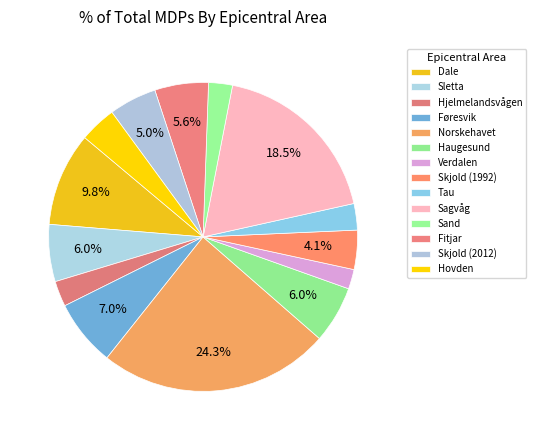

To the nearest percent, what is the difference between the Tau and Føresvik slice percentages?

4%